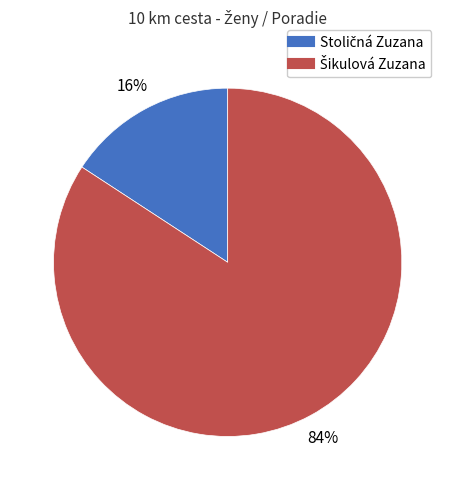

How many slices are in this pie chart?

2